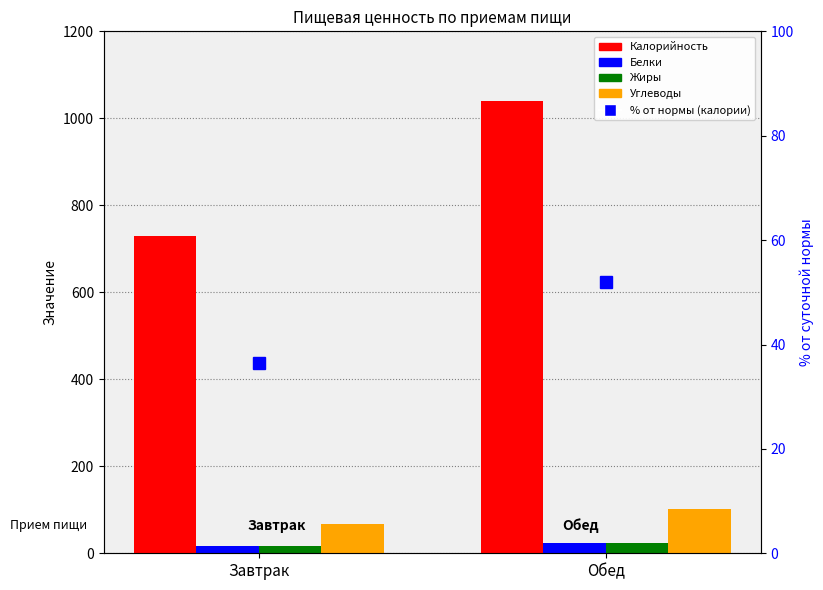

What is the sum of the Калорийность values at Завтрак and Обед?

1770.0